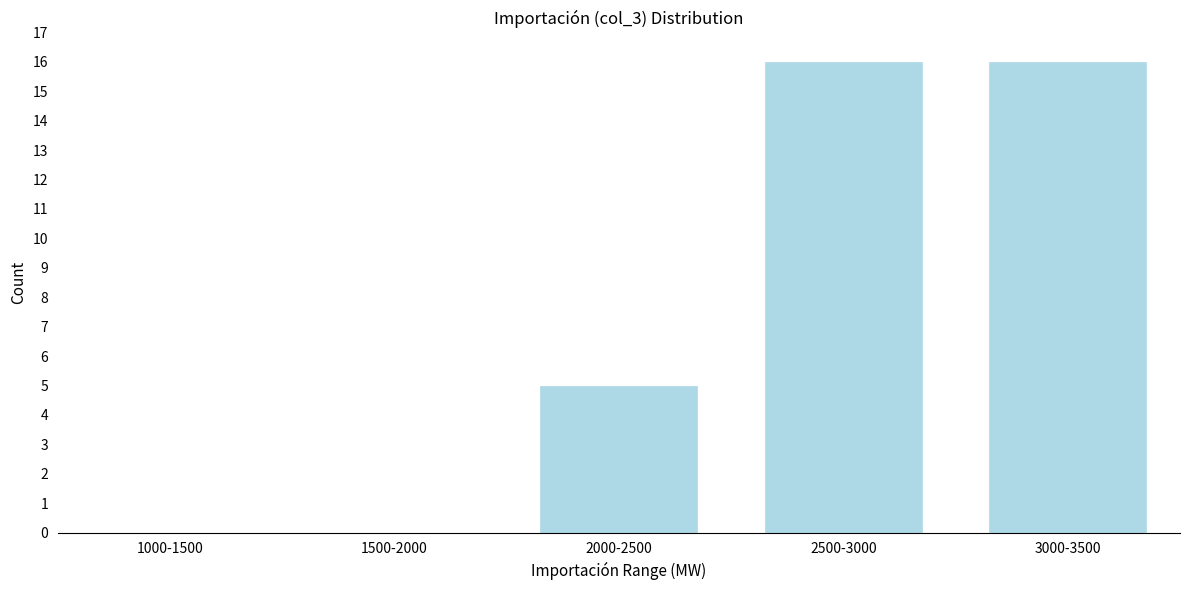

Reading left to right, list all the values displayed in this chart.

1000-1500=0	1500-2000=0	2000-2500=5	2500-3000=16	3000-3500=16